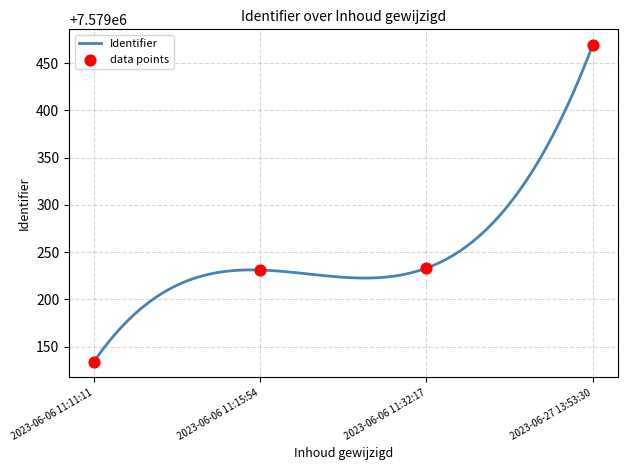

Between 2023-06-27 13:53:30 and 2023-06-06 11:32:17, which is larger?

2023-06-27 13:53:30